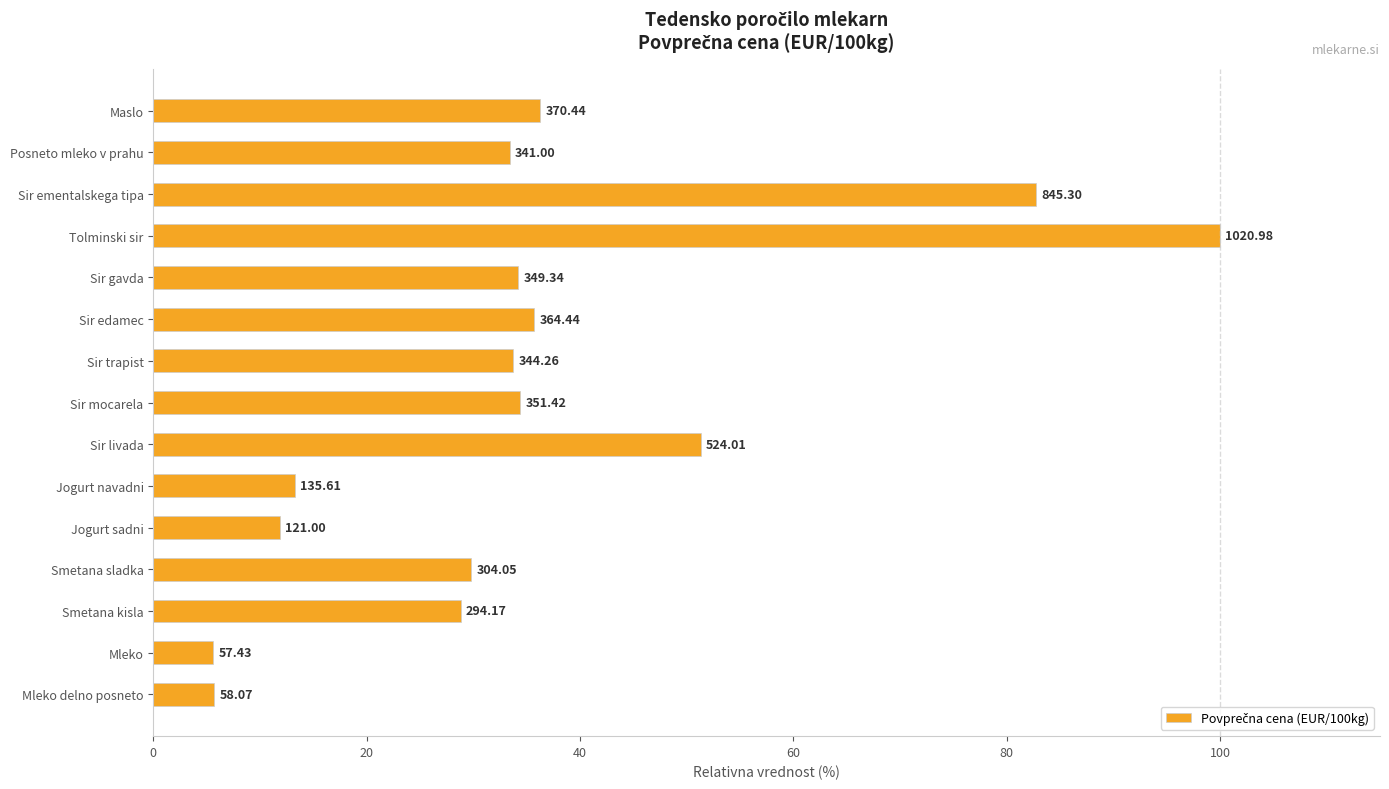

How many bars are there in total?

15